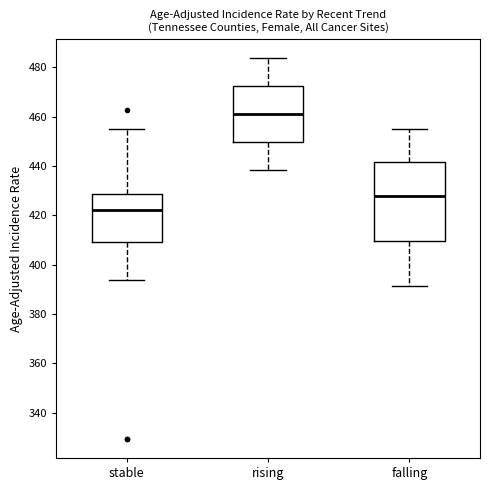

Where does the lower whisker of the box for rising end on the y-axis? The values are not printed on the chart, so give them approximately, as read against the axis.

438